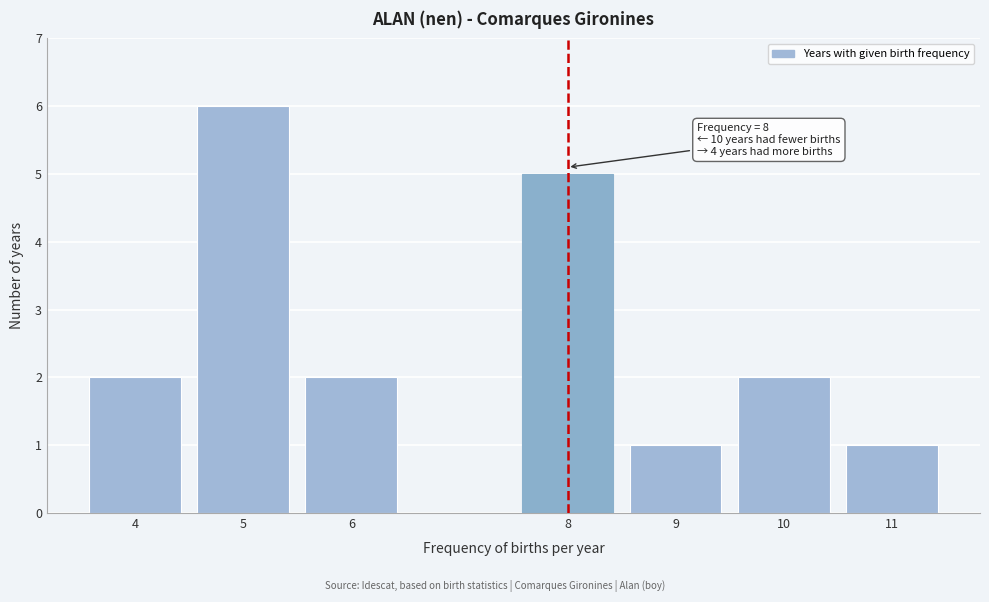

Reading left to right, extract all data points from this chart.

2	6	2	5	1	2	1